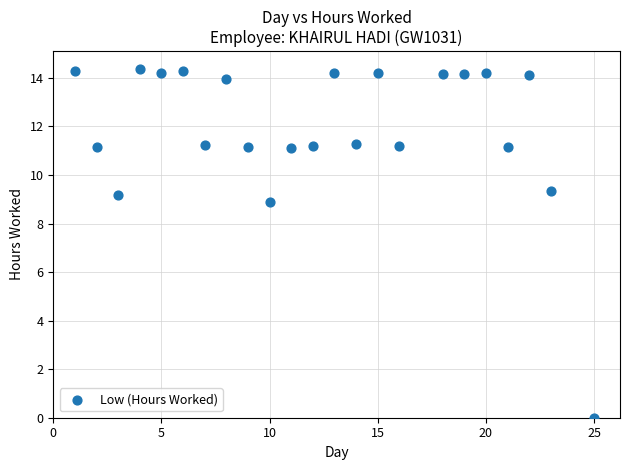

What Y value in the scatter plot is closest to 7?

8.9